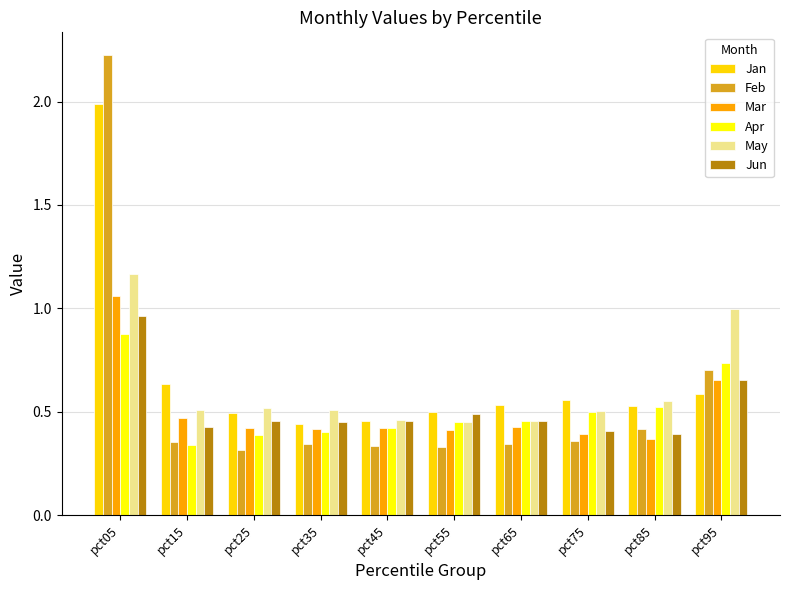

What is the sum of all Jun values?

5.1